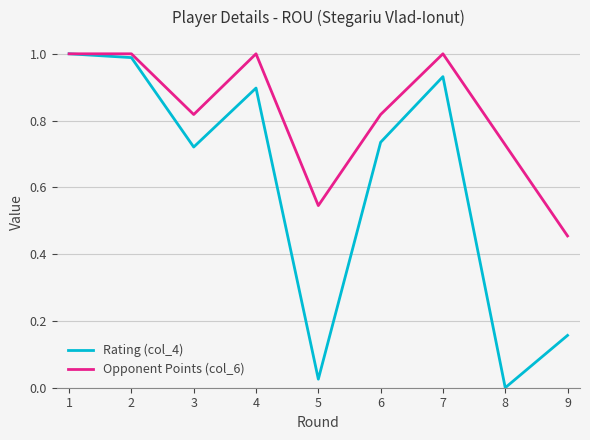

Is it true that Rating (col_4) equals 0.9 at 4?

True